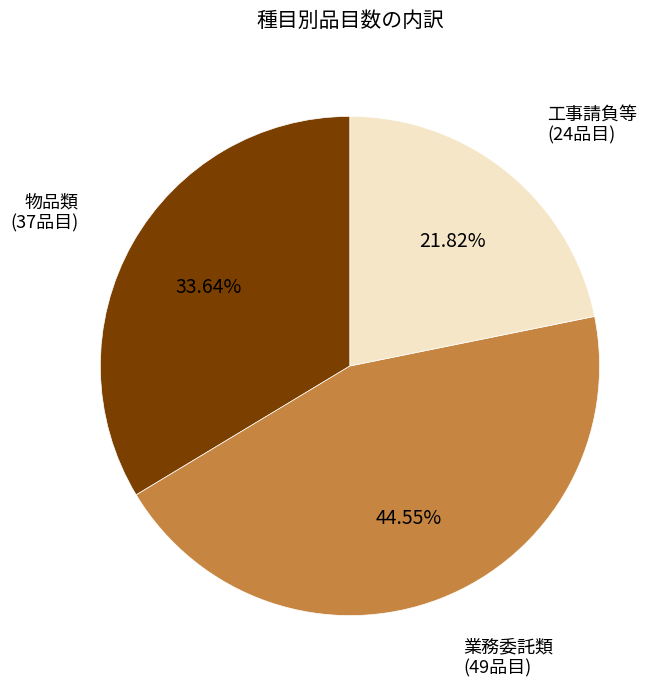

Is there a majority slice in this chart?

No